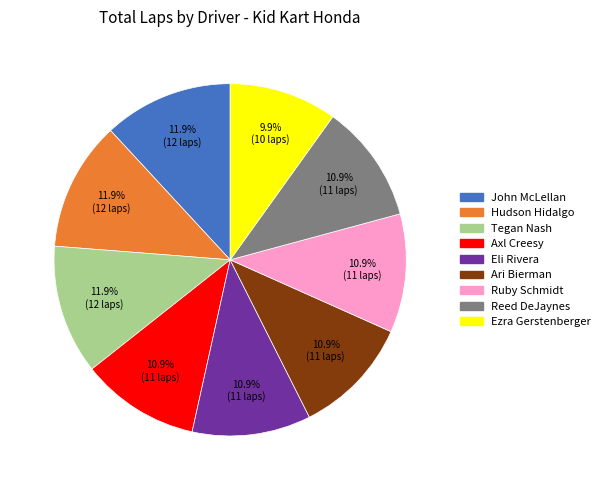

Is there a majority slice in this chart?

No